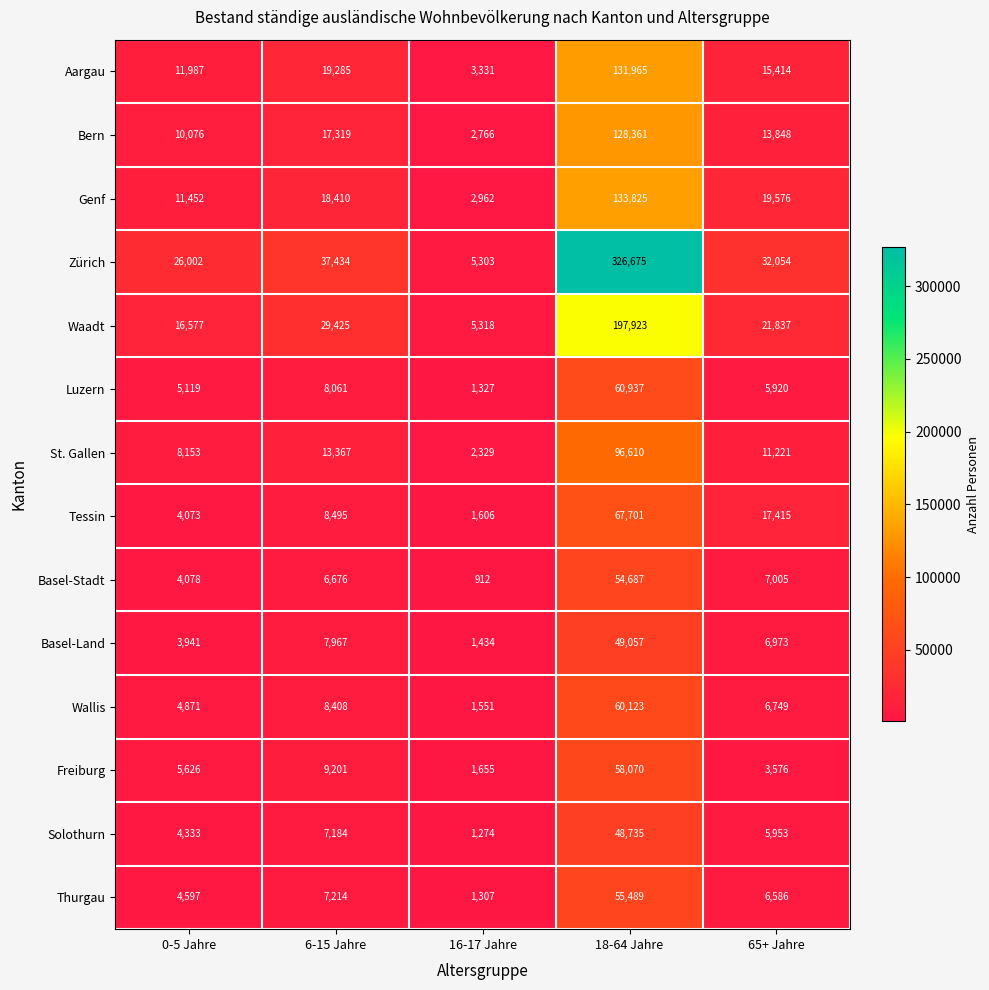

Which series has the widest spread of values?

Zürich